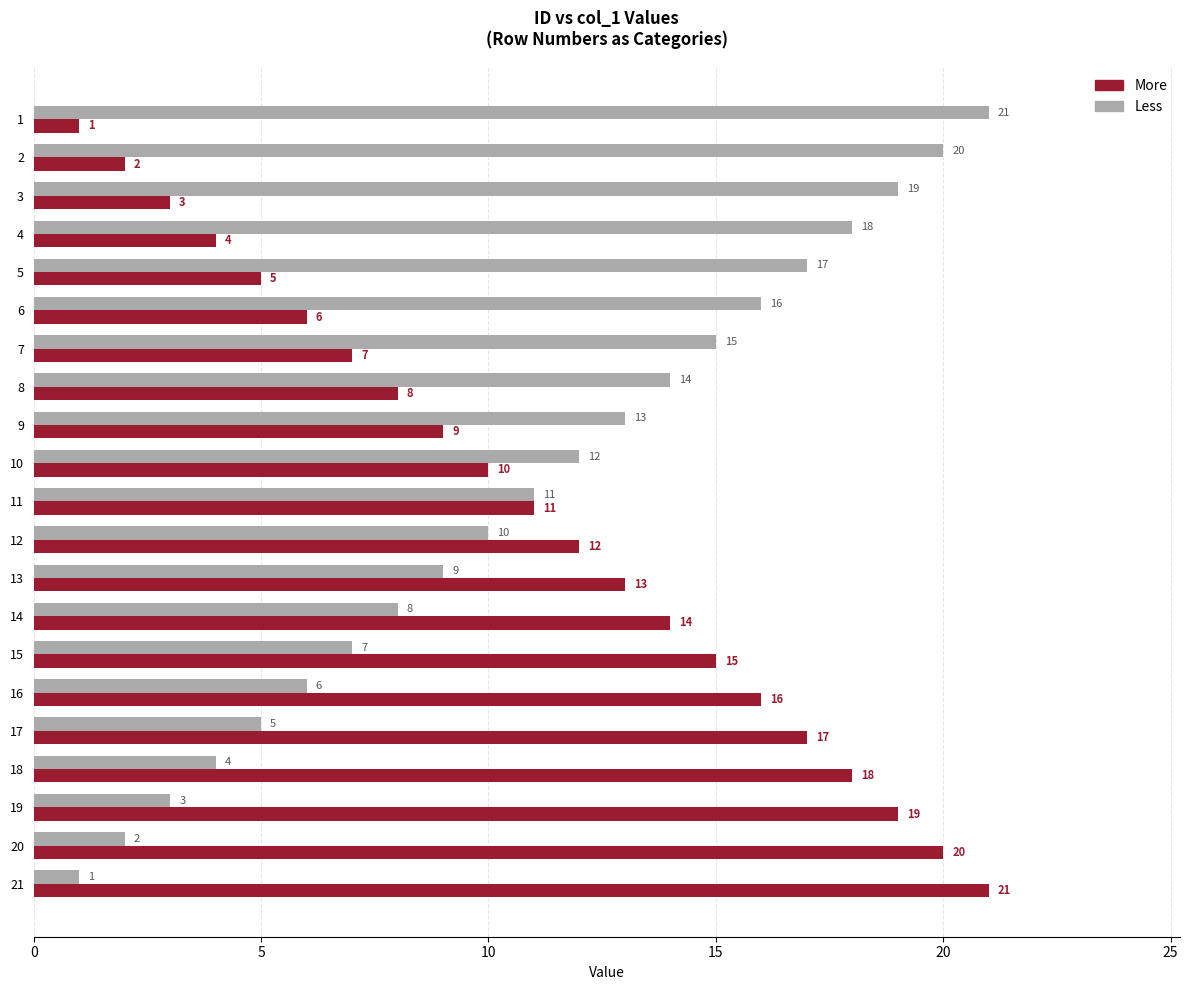

What is the approximate value of Less at 14?

8